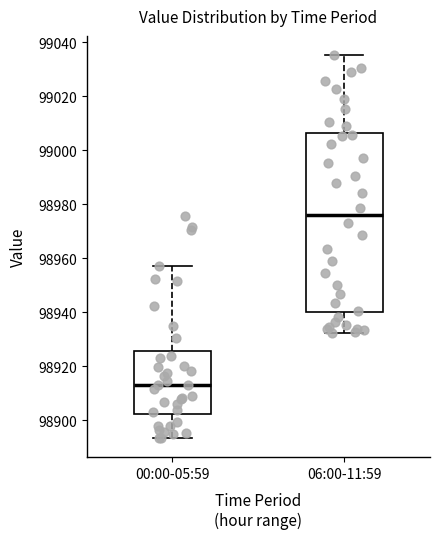

Reading left to right, read every box against the y-axis: the position of its median line, the range the box covers, and the ends of its whiskers. The values are not printed on the chart, so give them approximately, as read against the axis.

00:00-05:59: median 98912, box 98902 to 98926, whiskers 98894 to 98958
06:00-11:59: median 98976, box 98940 to 99006, whiskers 98932 to 99036